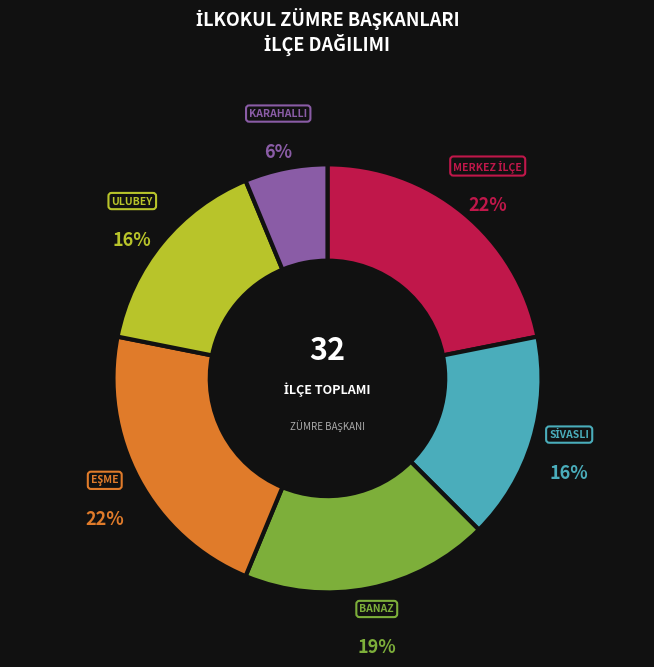

Which has a higher value, BANAZ or ULUBEY?

BANAZ